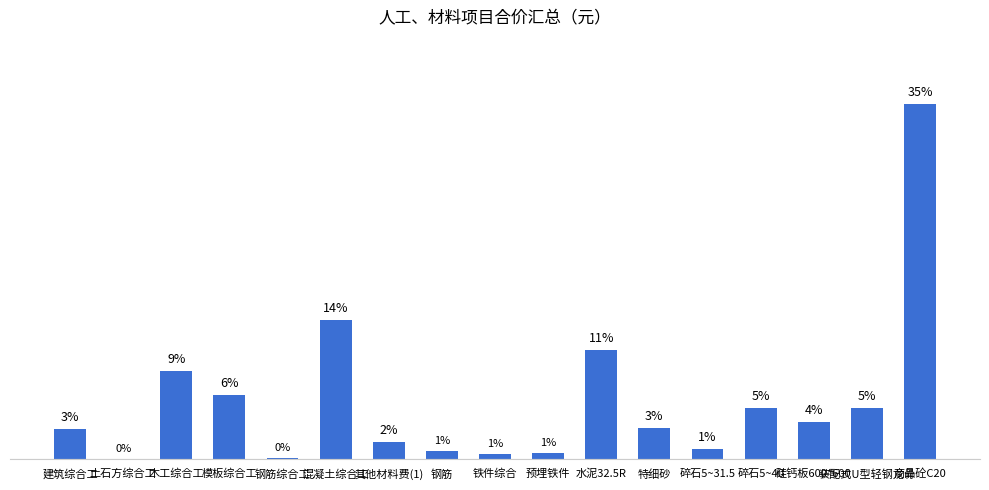

Are the bars horizontal?

No